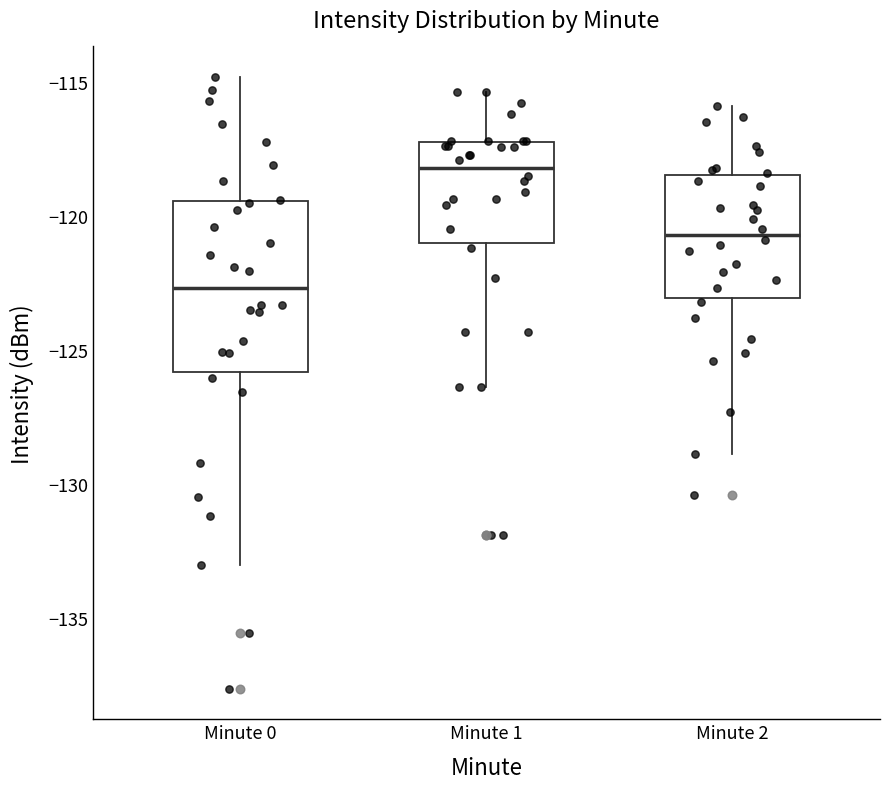

Reading left to right, read every box against the y-axis: the position of its median line, the range the box covers, and the ends of its whiskers. The values are not printed on the chart, so give them approximately, as read against the axis.

Minute 0: median -122.5, box -126.0 to -119.5, whiskers -133.0 to -115.0
Minute 1: median -118.0, box -121.0 to -117.5, whiskers -126.5 to -115.5
Minute 2: median -120.5, box -123.0 to -118.5, whiskers -129.0 to -116.0